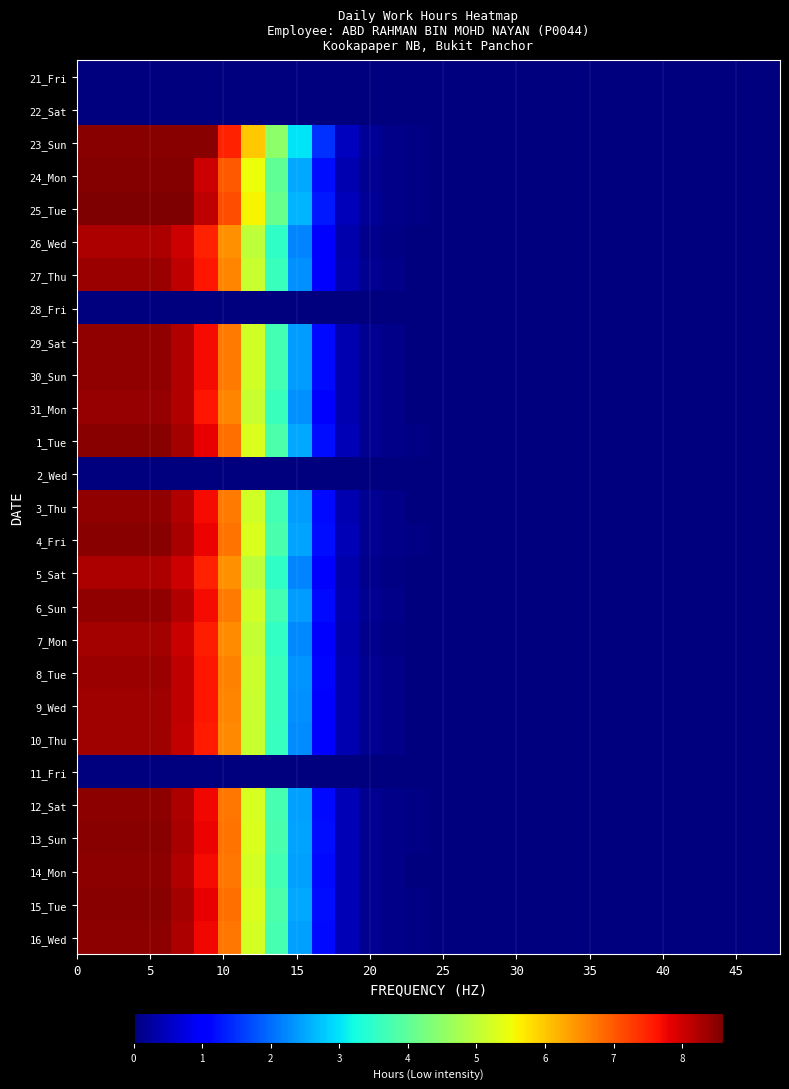

Count the number of data series in this chart.

27